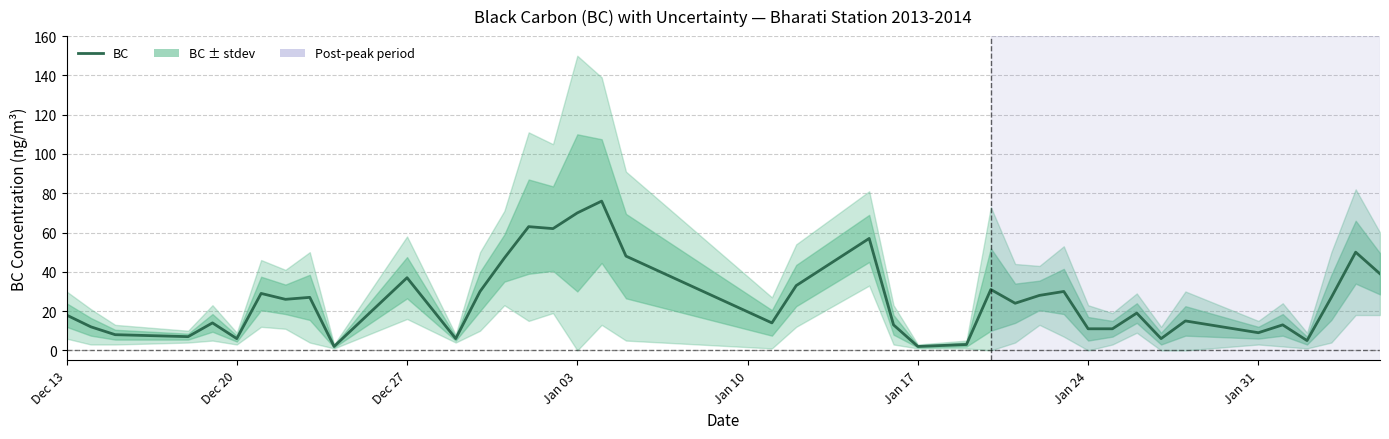

Is it true that the value at 22 is 5?

False